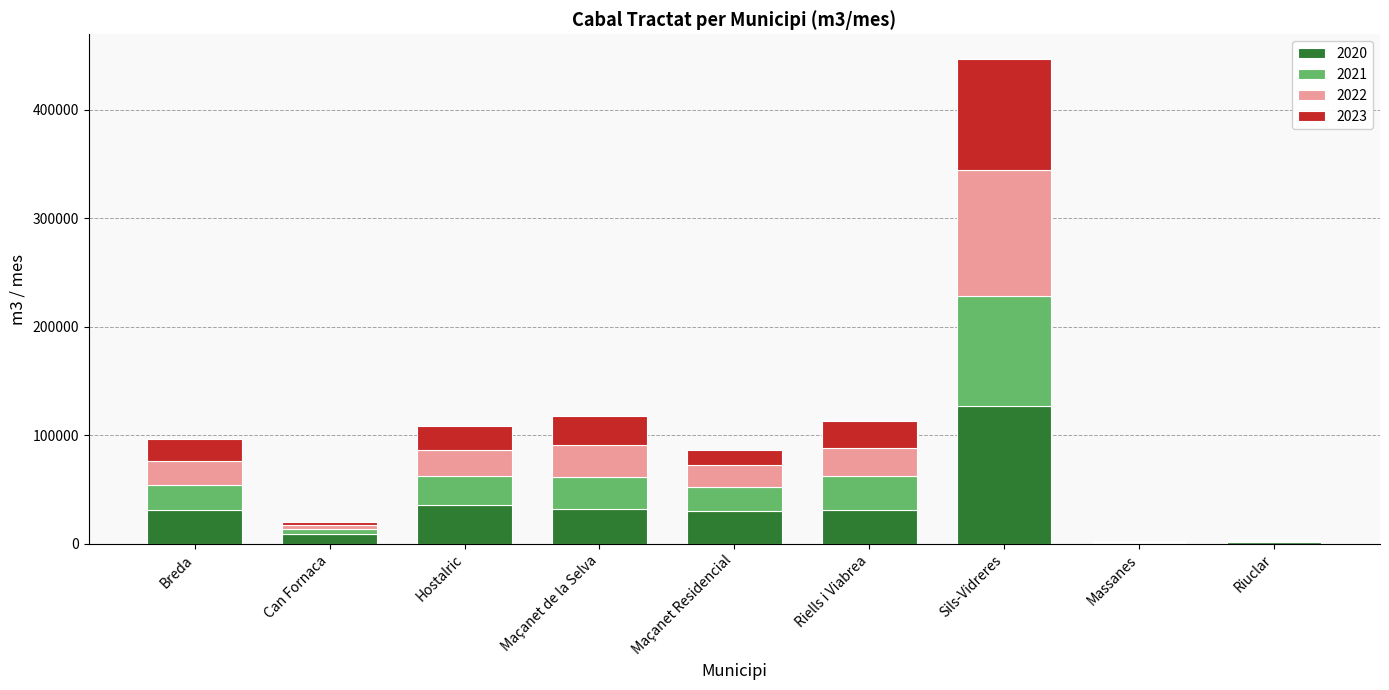

At which category is the sum across all series the highest?

Sils-Vidreres